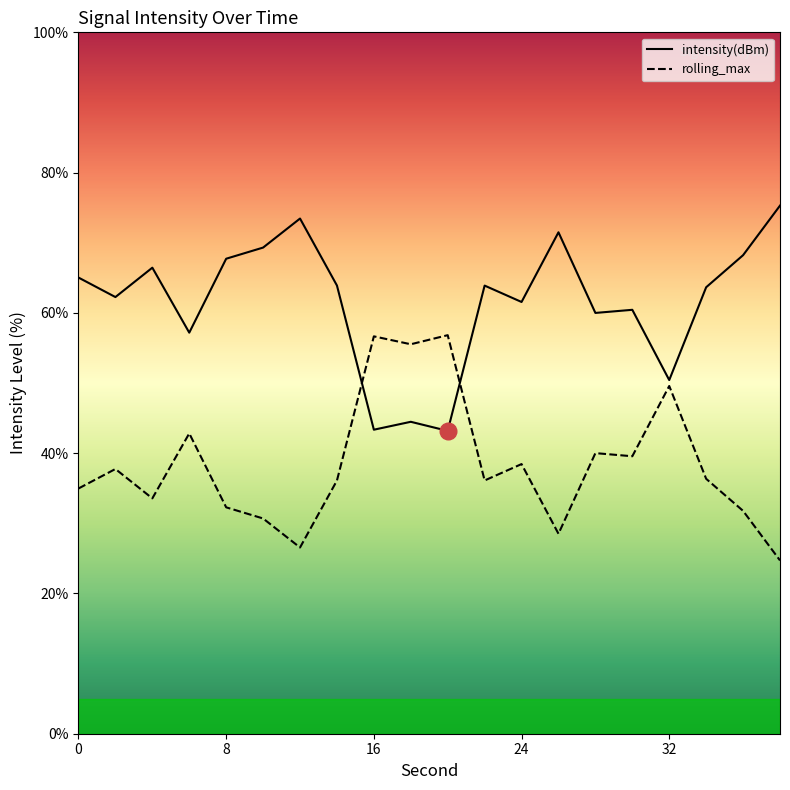

What is the sum of all rolling_max values?

768.7